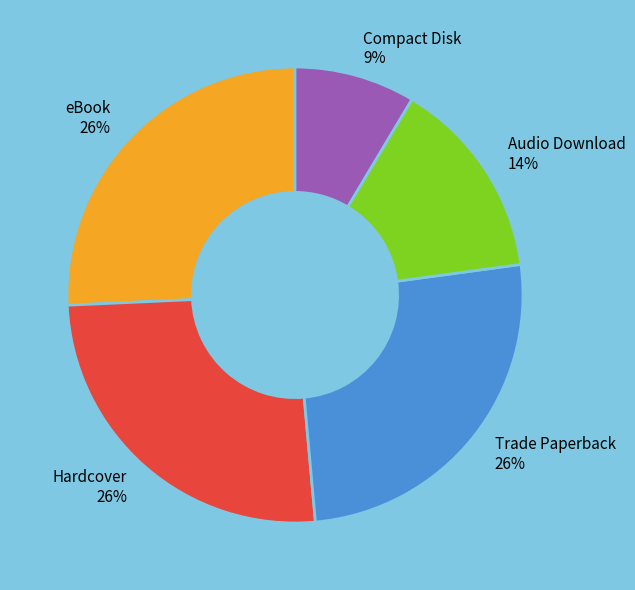

The eBook slice represents 26% of the pie. True or false?

True